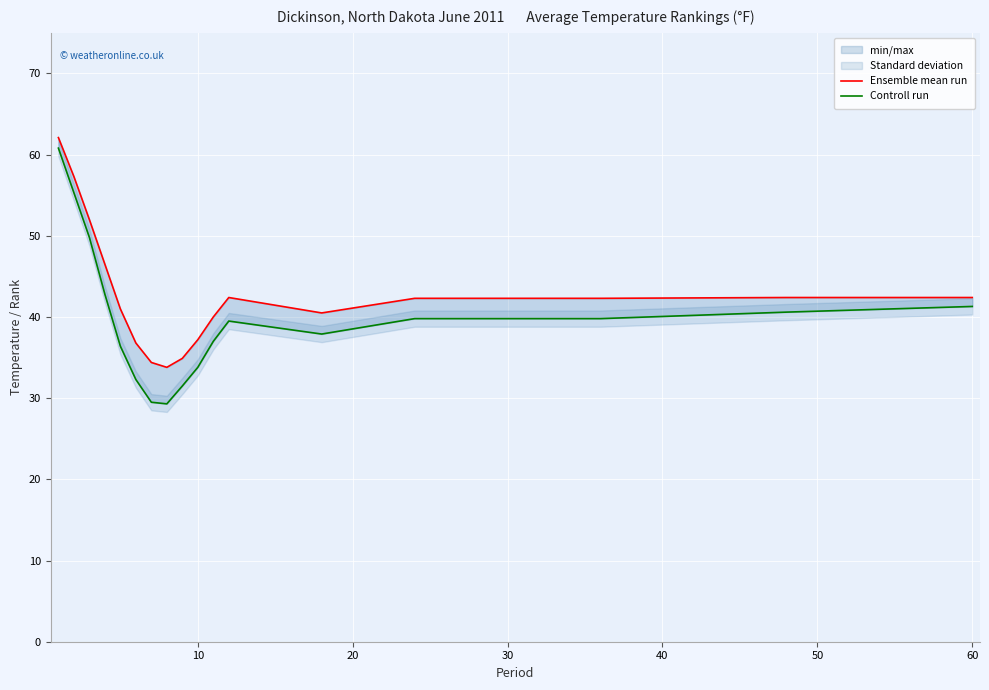

What is the highest value of the Controll run series?

60.8